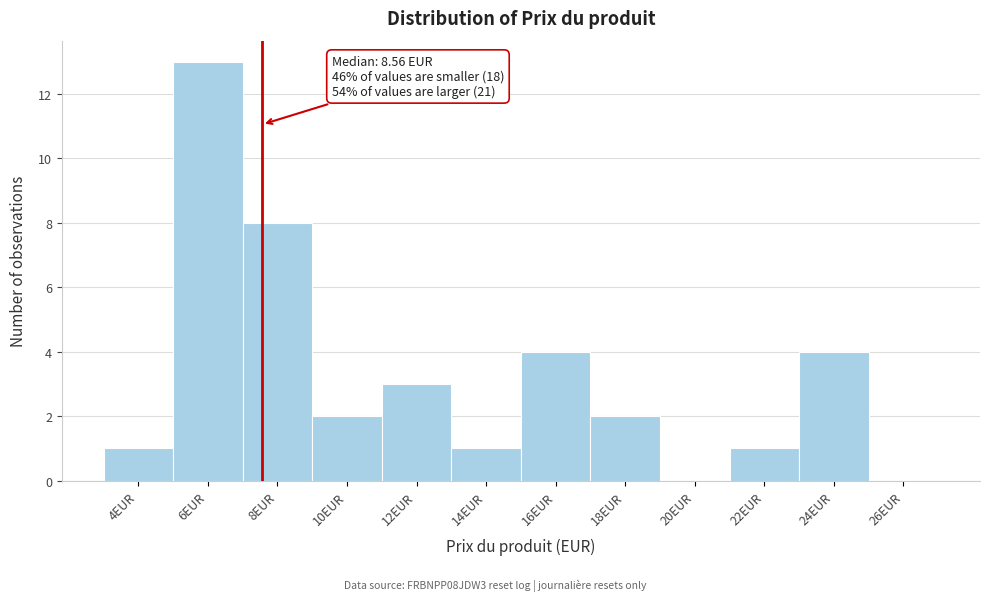

Reading left to right, what are all the values shown in this chart?

4EUR=1	6EUR=13	8EUR=8	10EUR=2	12EUR=3	14EUR=1	16EUR=4	18EUR=2	20EUR=0	22EUR=1	24EUR=4	26EUR=0